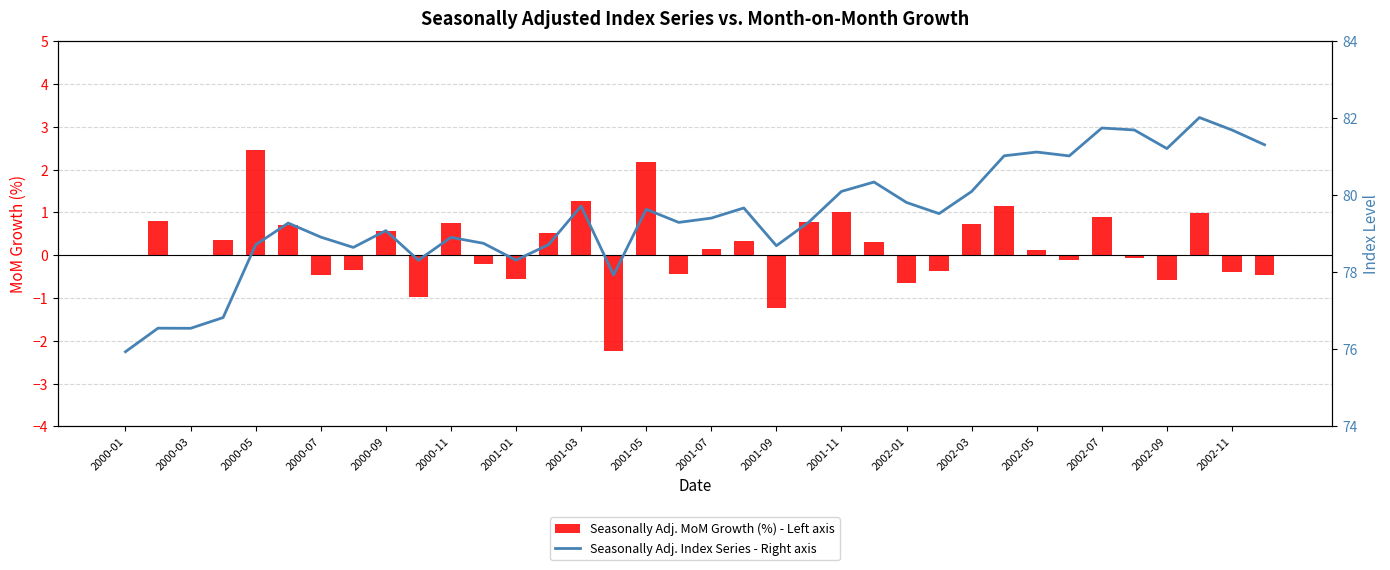

Rank the series by their average value, from lowest to highest.

Seasonally Adj. MoM Growth (%) - Left axis, Seasonally Adj. Index Series - Right axis